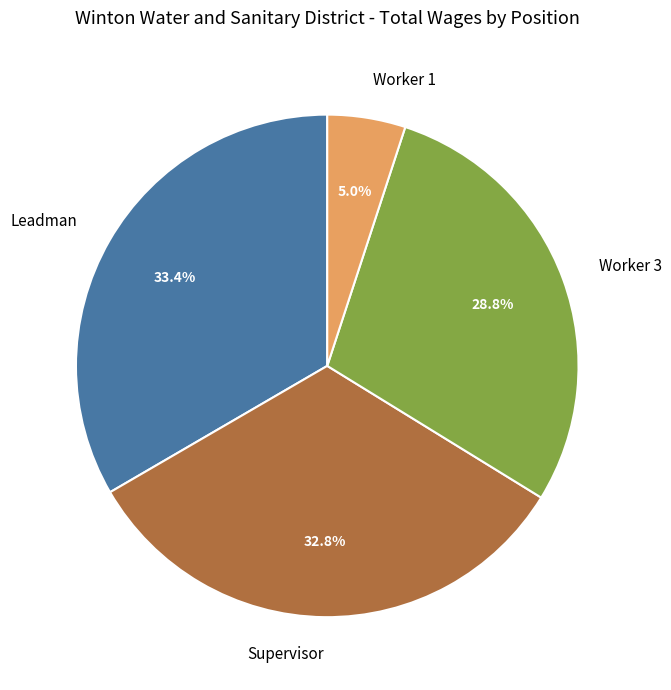

To the nearest percent, what portion does Worker 3 represent?

29%